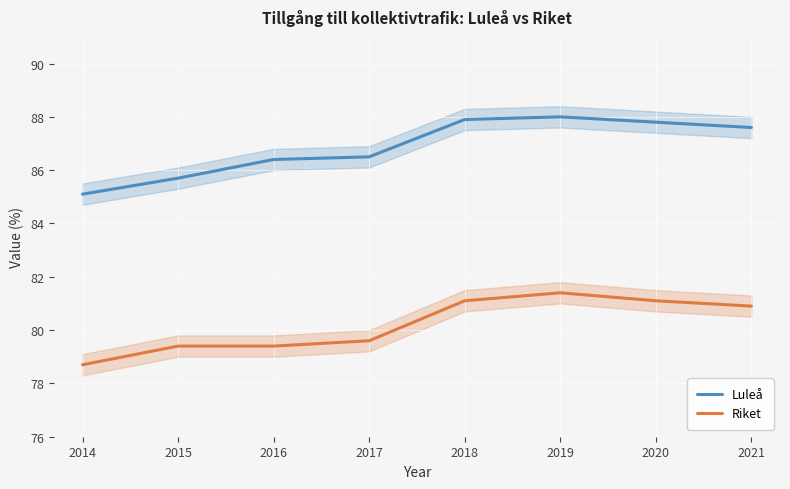

At which category does Luleå reach its first local peak?

2019